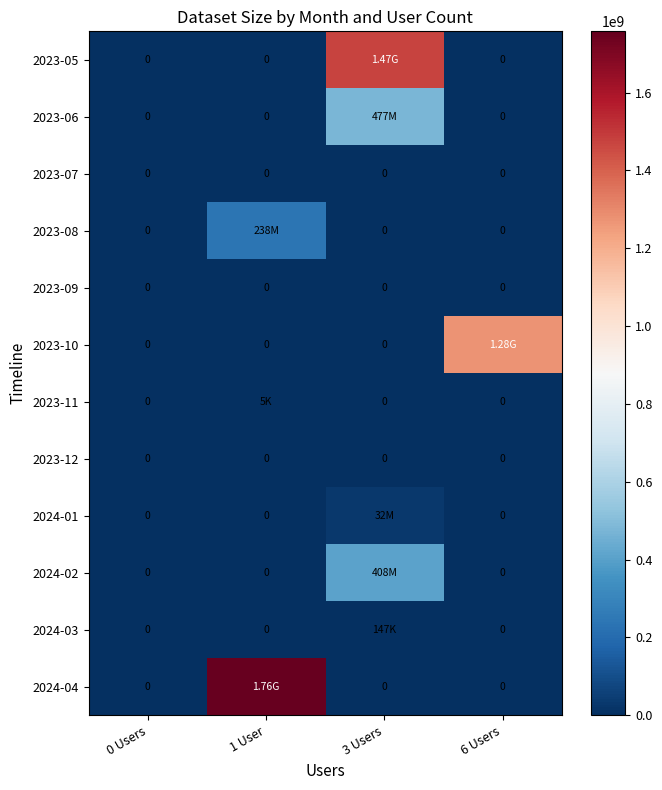

Which series changed the most between 3 Users and 6 Users?

2023-05